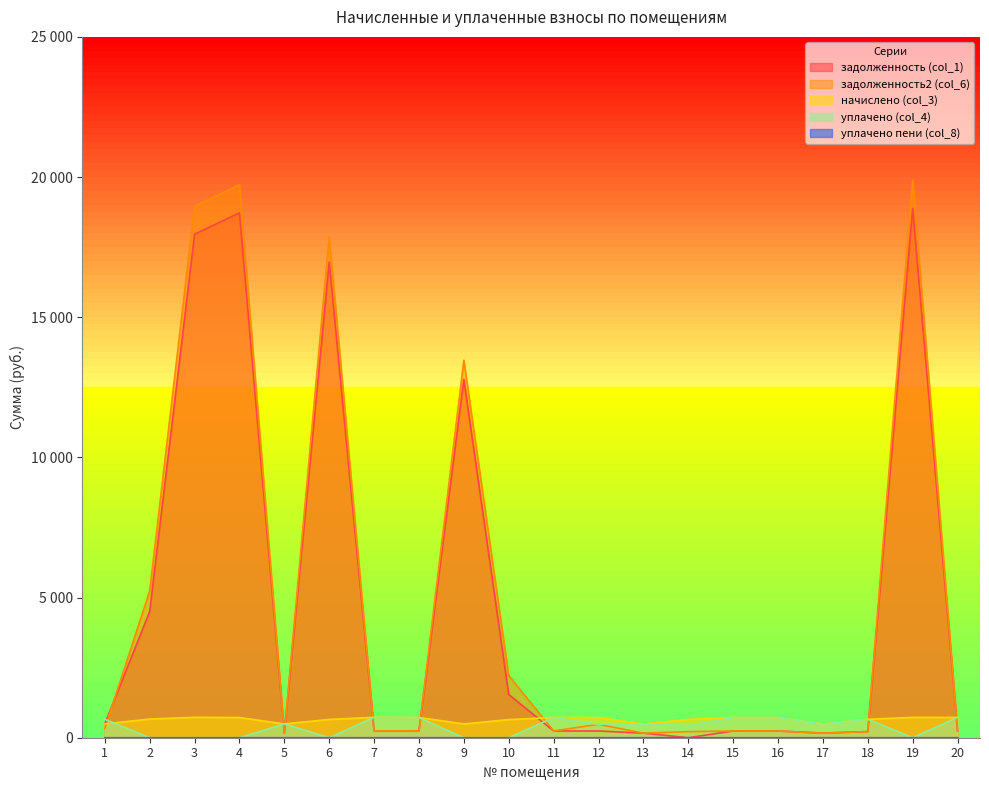

Which series changed the most between 9 and 16?

задолженность2 (col_6)